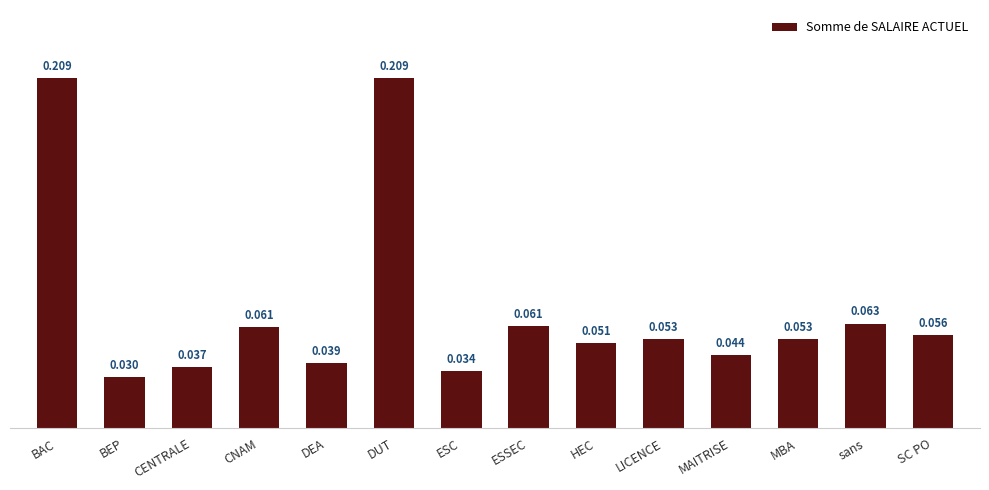

Count the number of data series in this chart.

1